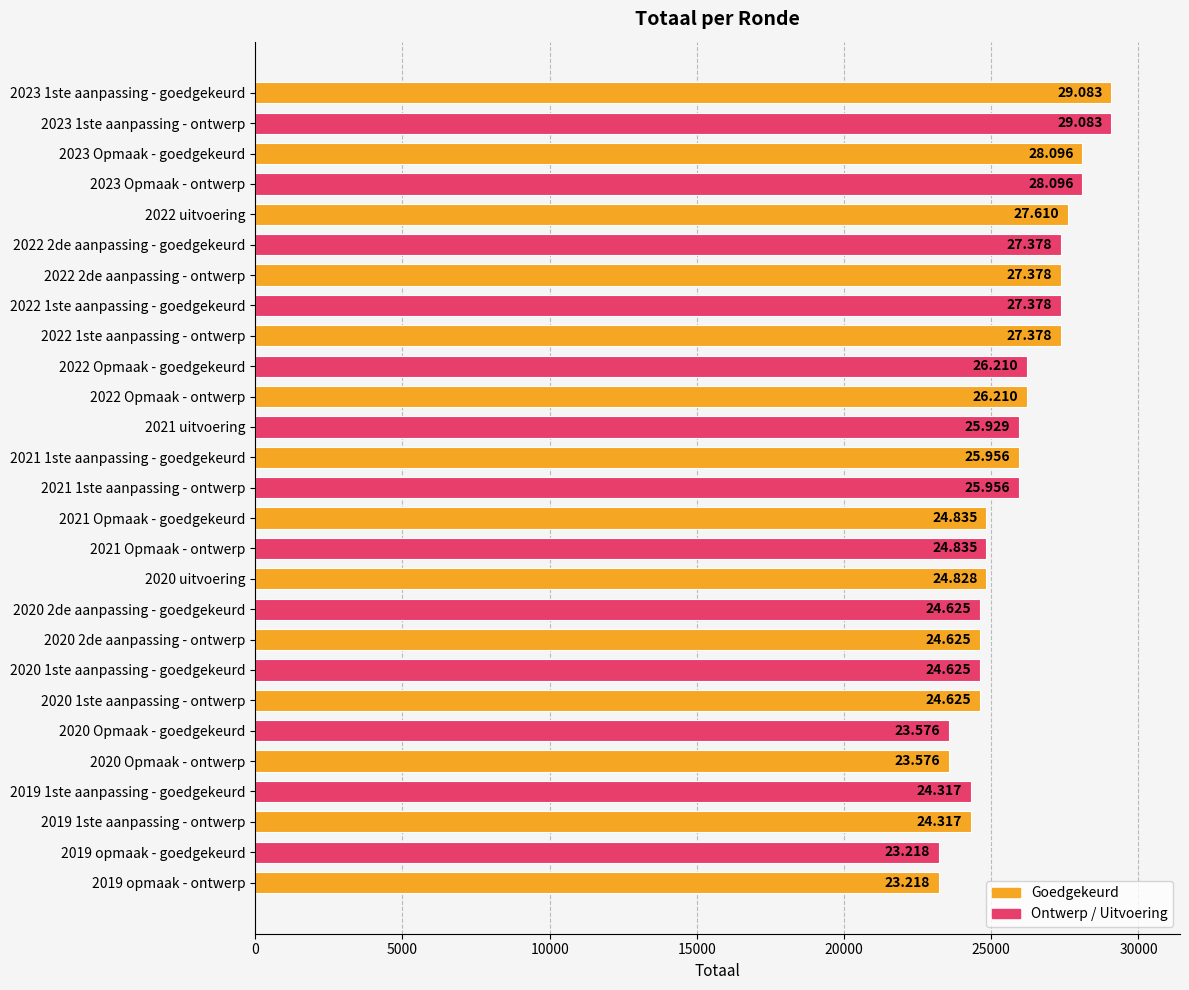

How many bars are there in total?

27